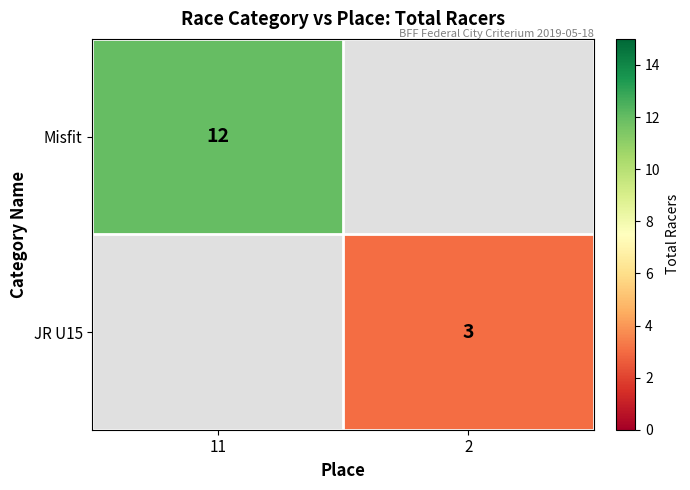

How many distinct data groups are displayed?

2